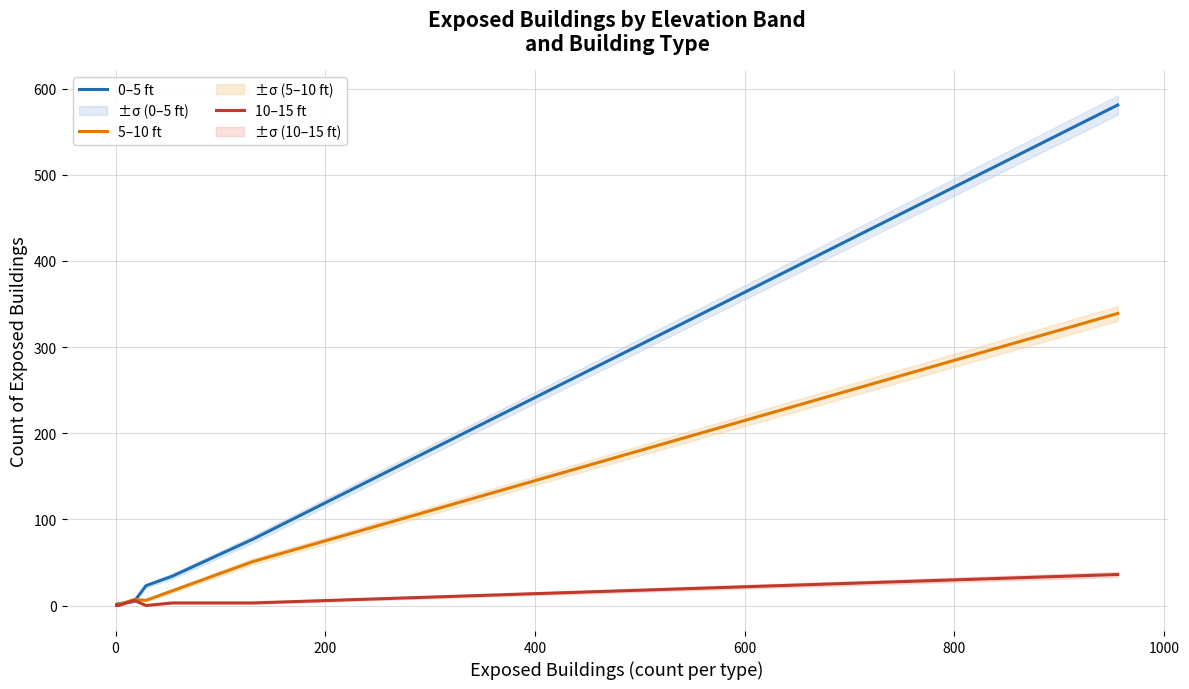

Rank the series by their maximum value, from highest to lowest.

0–5 ft, 5–10 ft, 10–15 ft